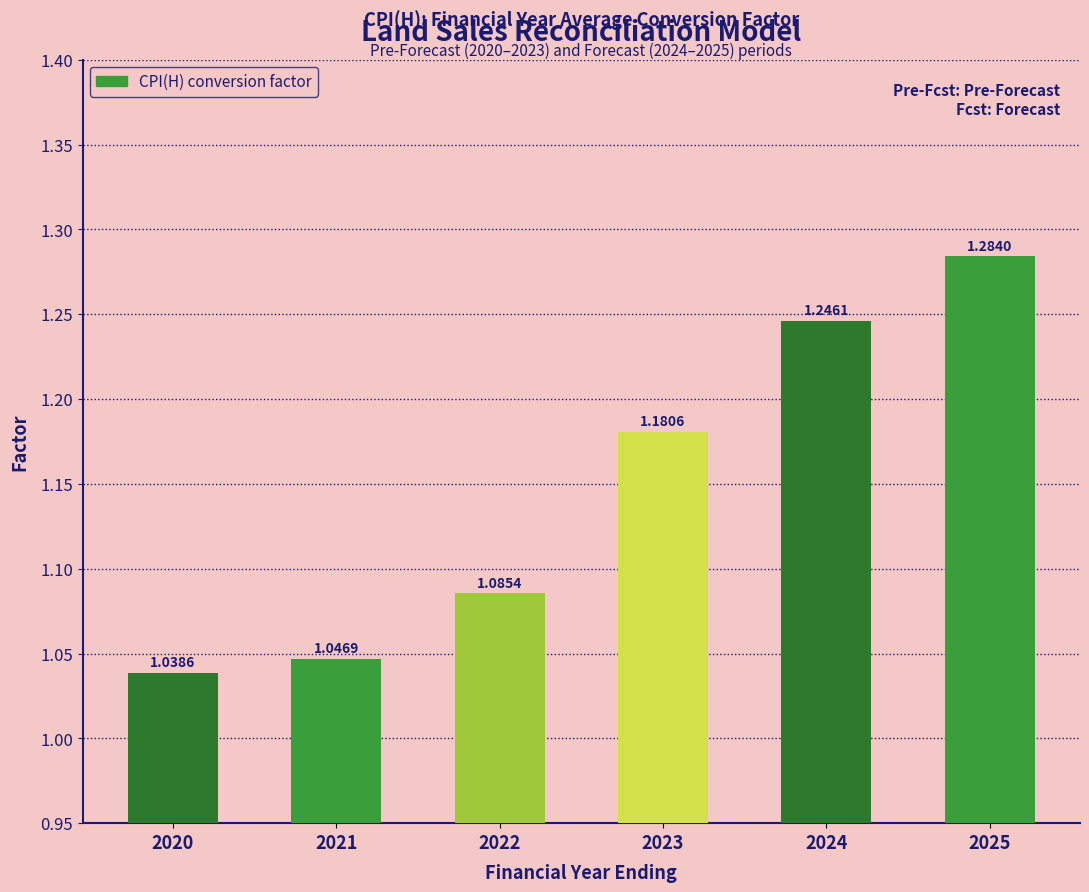

The chart shows a value of 1.5 at 2020. True or false?

False